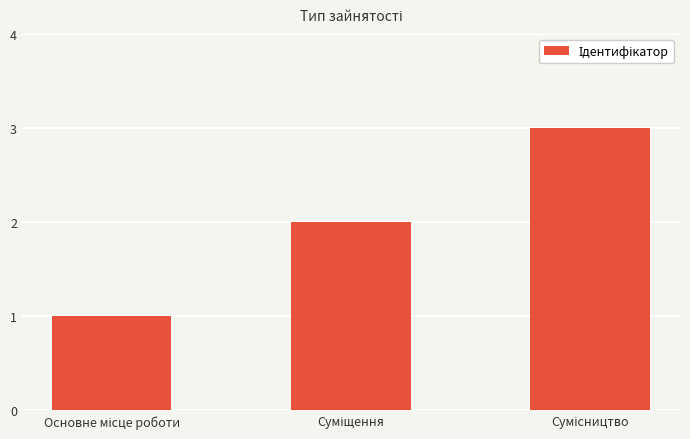

What is the sum of all values?

6